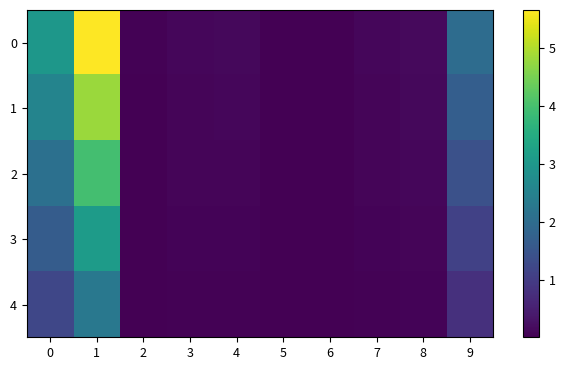

Reading left to right, what are all the values shown in this chart?

0: 0=3.0	1=5.7	2=0.0	3=0.1	4=0.1	5=0.0	6=0.0	7=0.1	8=0.2	9=2.0
1: 0=2.5	1=4.8	2=0.0	3=0.1	4=0.1	5=0.0	6=0.0	7=0.1	8=0.1	9=1.7
2: 0=2.1	1=4.0	2=0.0	3=0.1	4=0.1	5=0.0	6=0.0	7=0.1	8=0.1	9=1.4
3: 0=1.7	1=3.1	2=0.0	3=0.1	4=0.1	5=0.0	6=0.0	7=0.1	8=0.1	9=1.1
4: 0=1.2	1=2.3	2=0.0	3=0.0	4=0.1	5=0.0	6=0.0	7=0.0	8=0.1	9=0.8